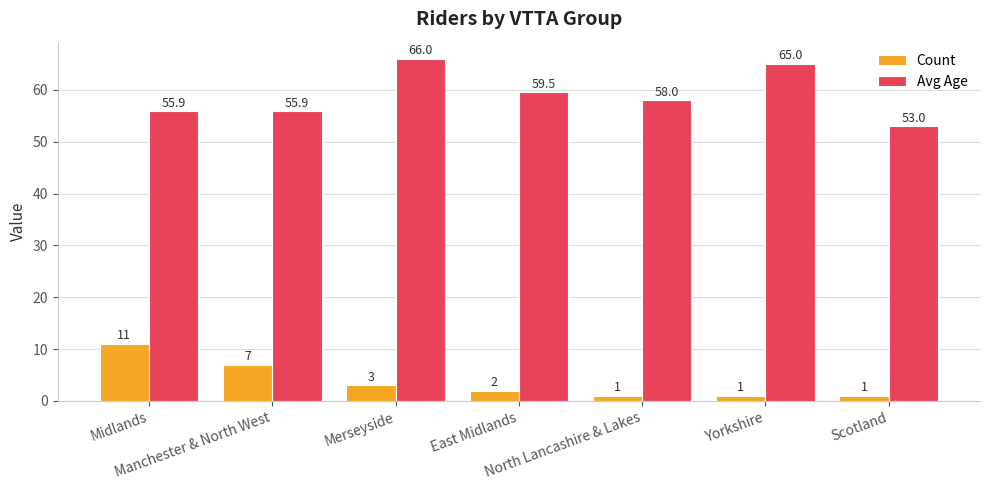

What is the difference between the maximum and minimum values in the Count series?

10.0